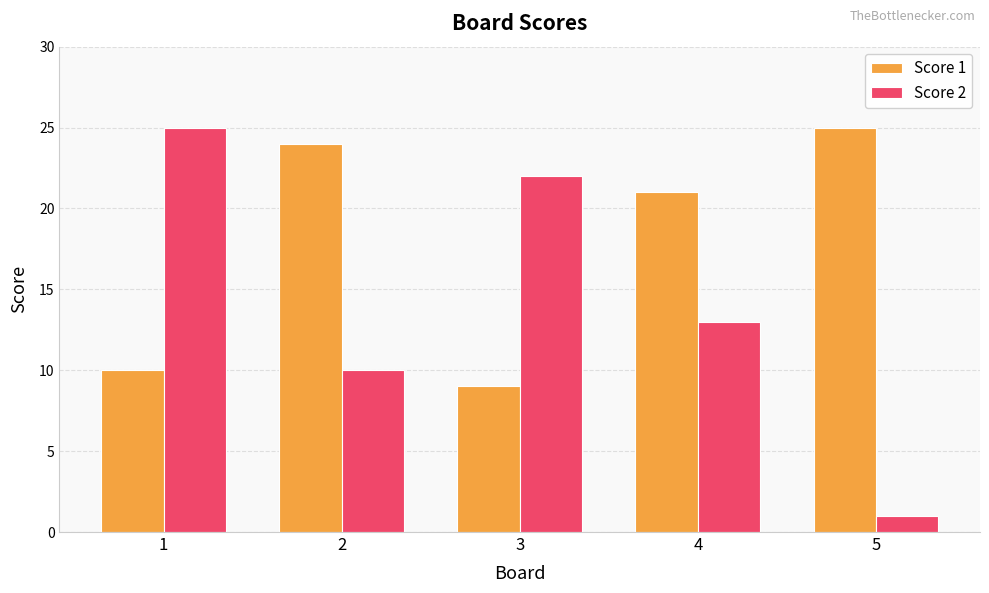

What is the sum of the Score 2 values at 2 and 1?

35